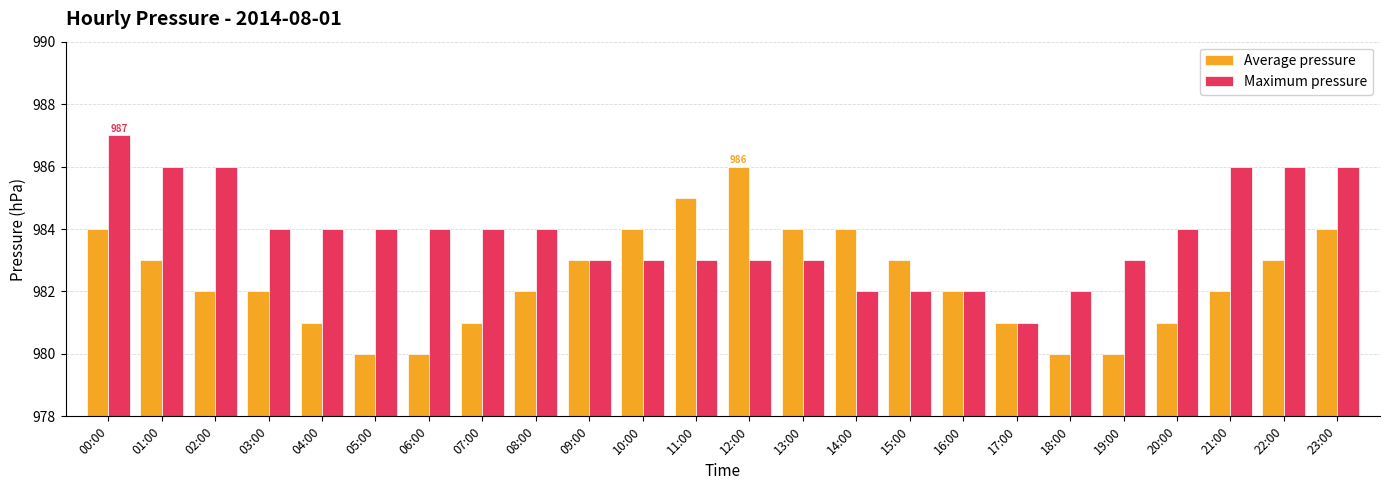

How many bars are there in each group?

2